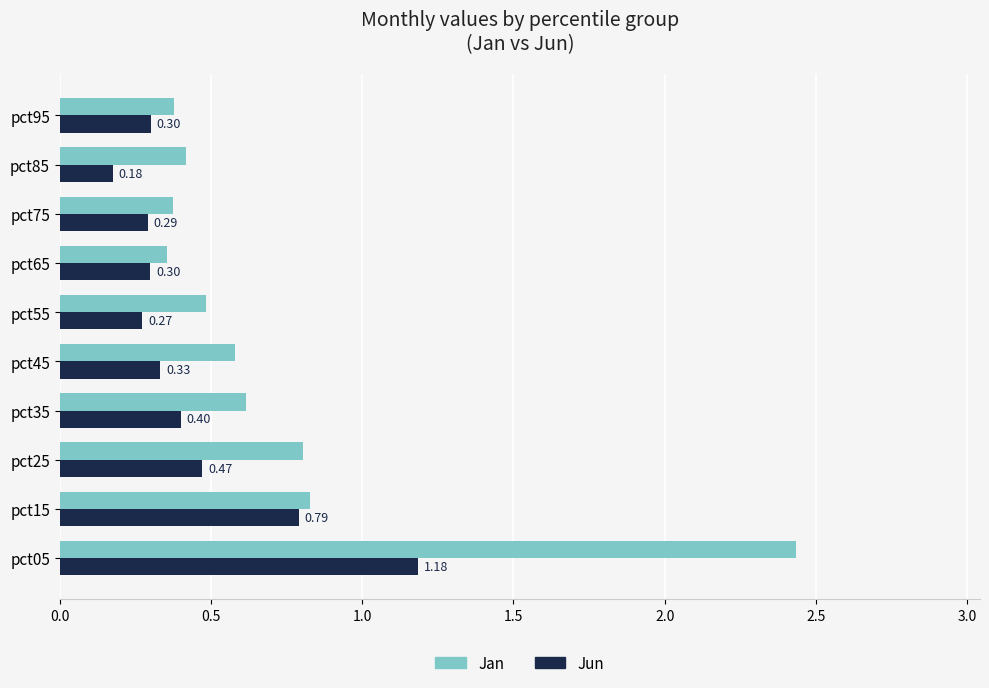

At how many categories does at least one series exceed 1?

1